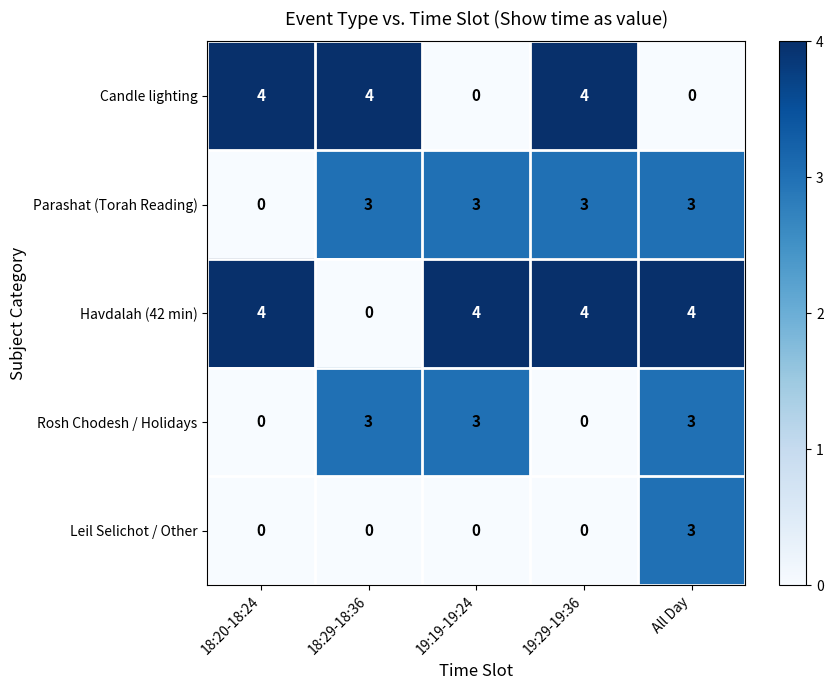

Reading right to left, extract all data points from this chart.

Candle lighting: 0	4	0	4	4
Parashat (Torah Reading): 3	3	3	3	0
Havdalah (42 min): 4	4	4	0	4
Rosh Chodesh / Holidays: 3	0	3	3	0
Leil Selichot / Other: 3	0	0	0	0